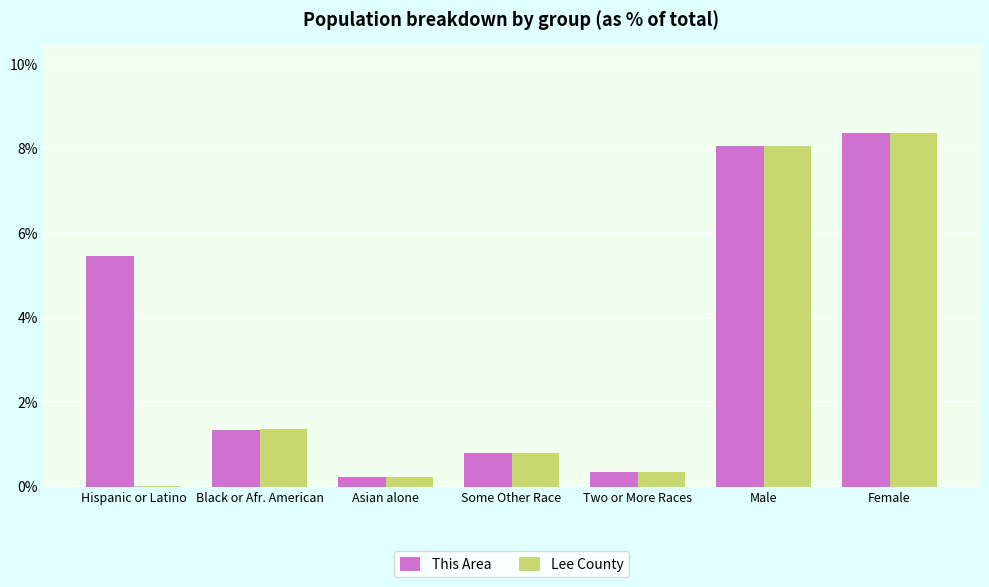

Which category has the highest value in the This Area series?

Female